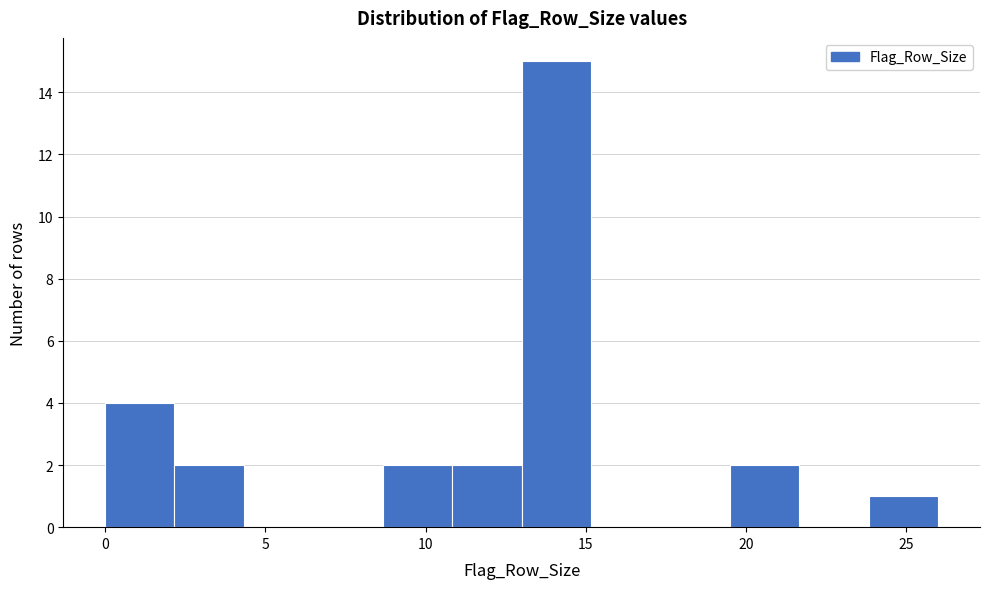

Reading left to right, transcribe this chart: for each bar, give the range it covers on the x-axis and its height. Neither the bar edges nor the heights are printed on the chart, so give them approximately, as read against the axes.

0.0 to 2.0: 4
2.0 to 4.5: 2
4.5 to 6.5: 0
6.5 to 8.5: 0
8.5 to 11.0: 2
11.0 to 13.0: 2
13.0 to 15.0: 15
15.0 to 17.5: 0
17.5 to 19.5: 0
19.5 to 21.5: 2
21.5 to 24.0: 0
24.0 to 26.0: 1